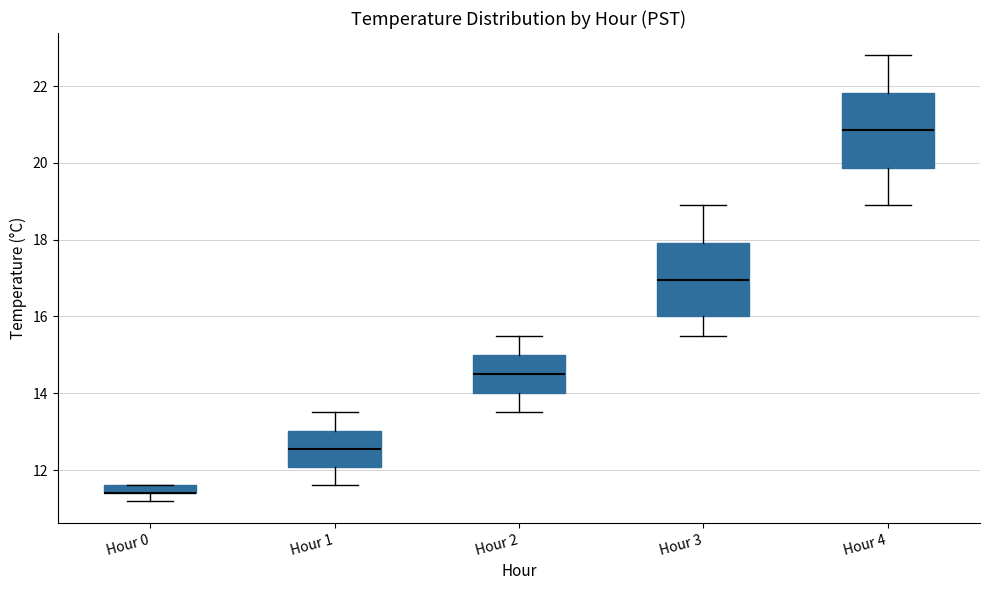

Where is the lower edge of the box for Hour 0 on the y-axis? The values are not printed on the chart, so give them approximately, as read against the axis.

11.4